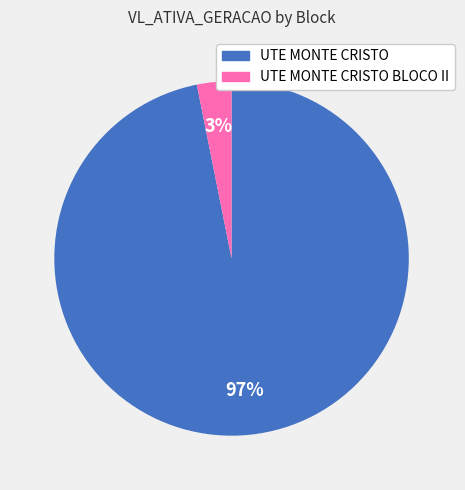

Which slice represents more than half of the pie?

UTE MONTE CRISTO